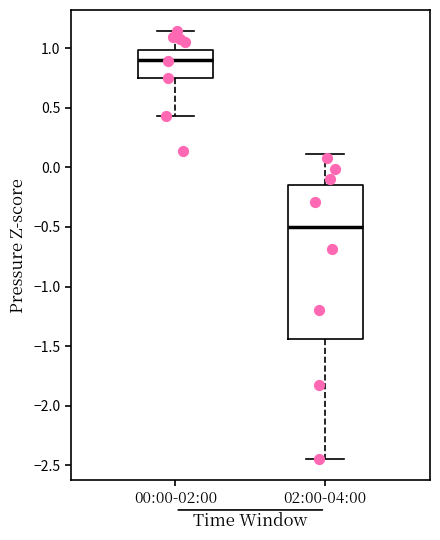

Reading left to right, read every box against the y-axis: the position of its median line, the range the box covers, and the ends of its whiskers. The values are not printed on the chart, so give them approximately, as read against the axis.

00:00-02:00: median 0.90, box 0.75 to 1.00, whiskers 0.45 to 1.15
02:00-04:00: median -0.50, box -1.45 to -0.15, whiskers -2.45 to 0.10